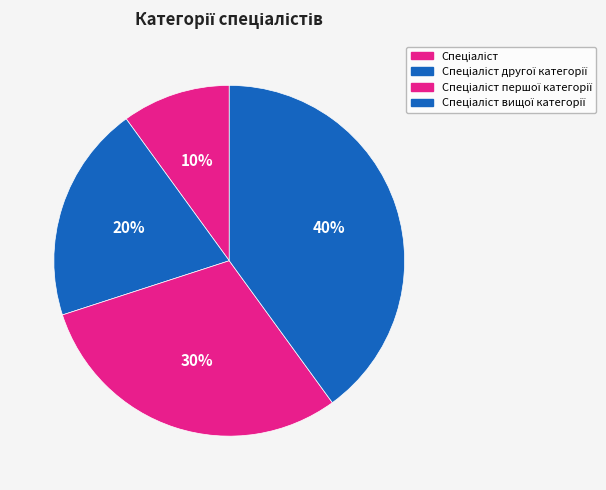

What is the largest slice in the pie chart?

Спеціаліст вищої категорії